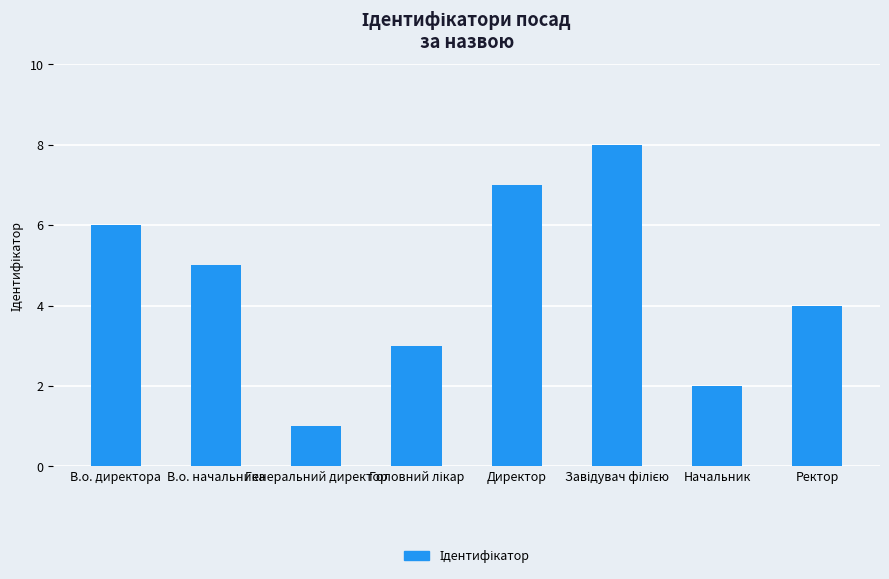

The value at Генеральний директор is 1. True or false?

True